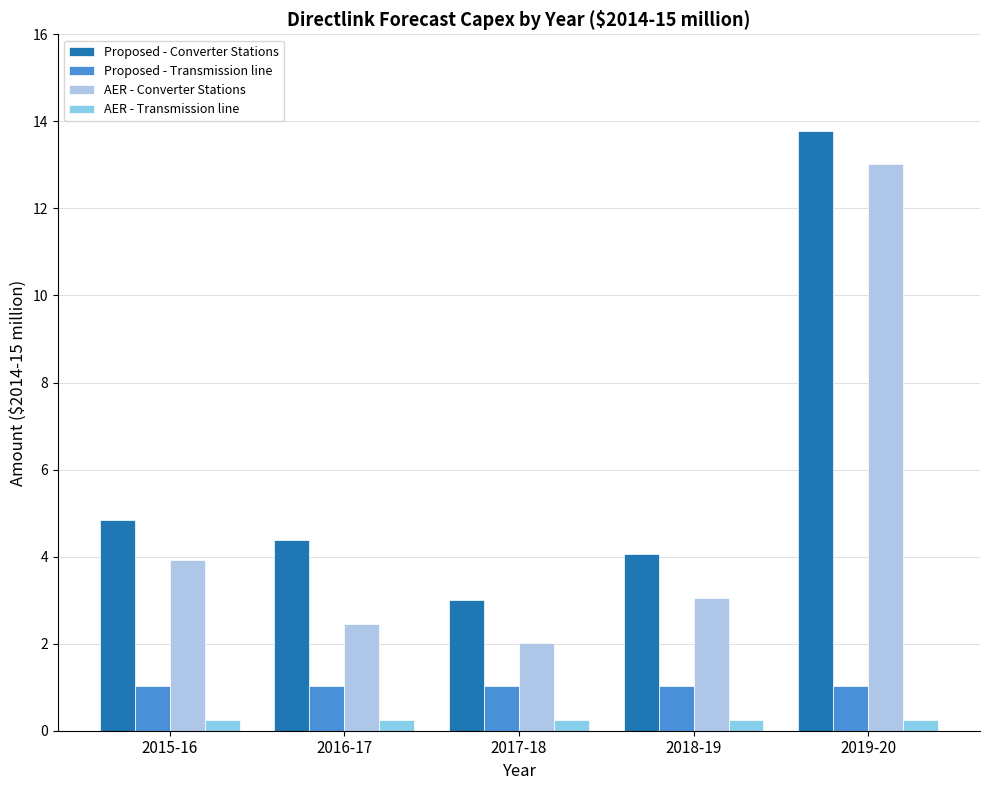

At which label is AER - Transmission line closest to 0?

2015-16